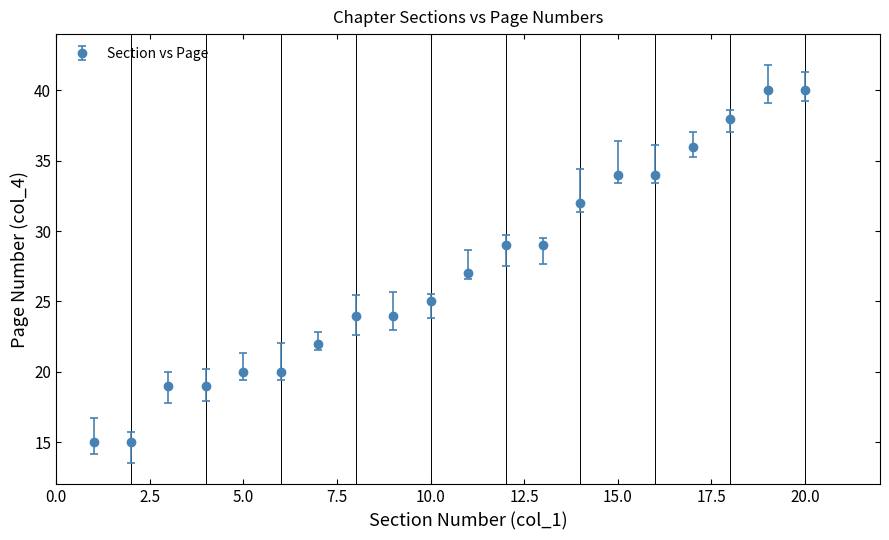

What is the value of the 16th point from the left?

34